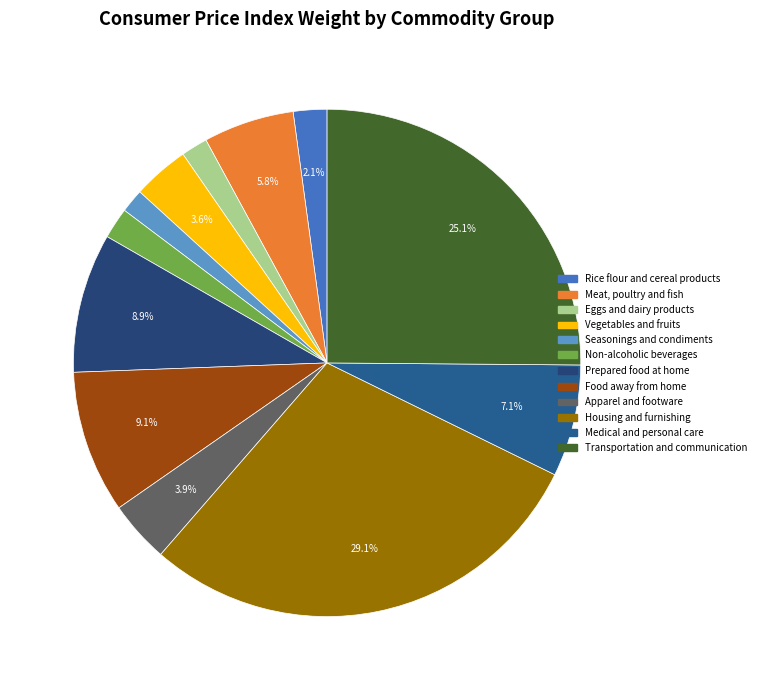

True or false: Meat, poultry and fish accounts for 6% of the total.

True